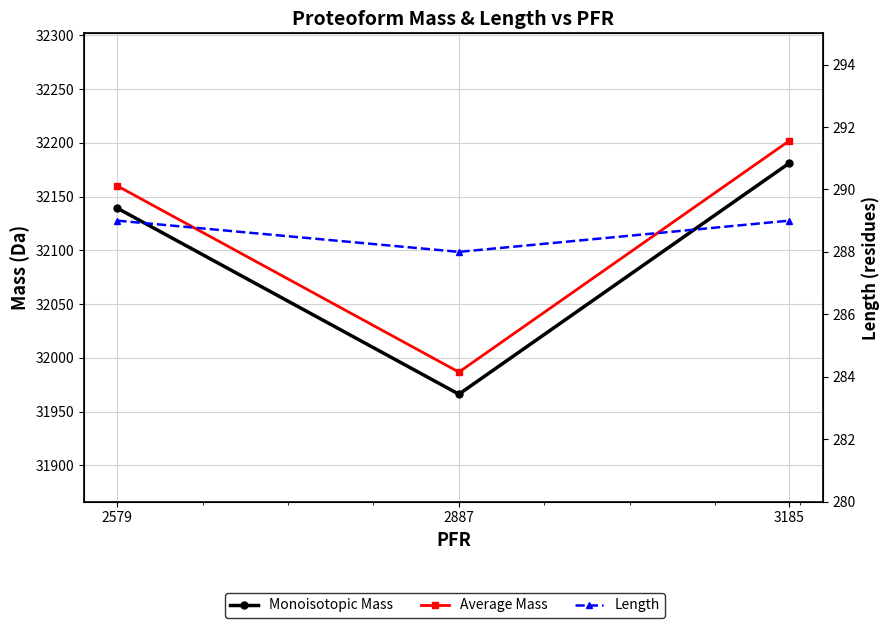

The value of Average Mass at 2579 is 12991.9. True or false?

False